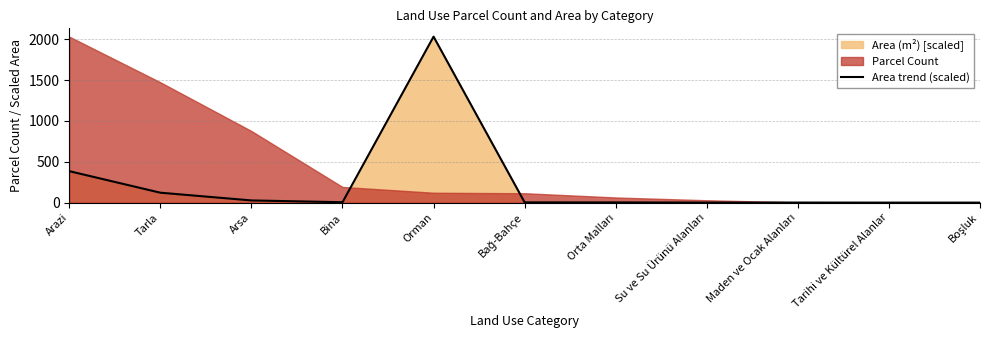

What is the label of the 8th point from the left?

Su ve Su Ürünü Alanları